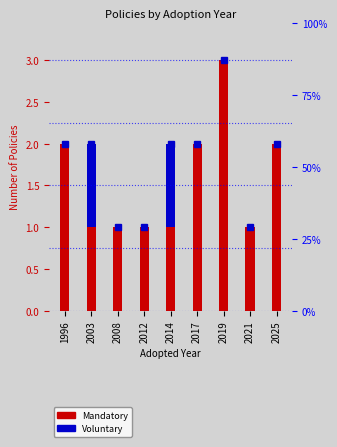

What is the spread (max minus min) of values at 2012?

1